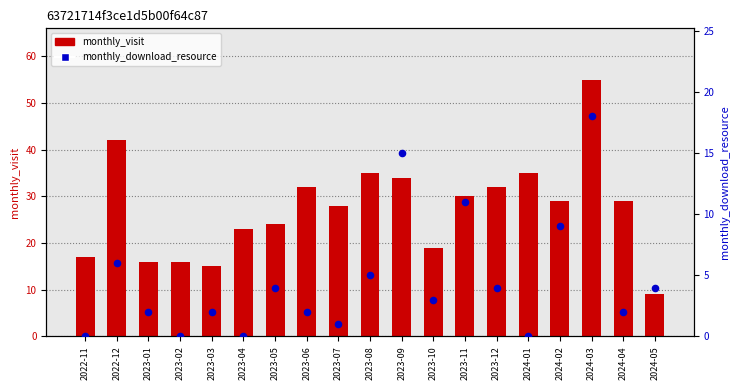

What is the total value across all series at 2024-01?

35